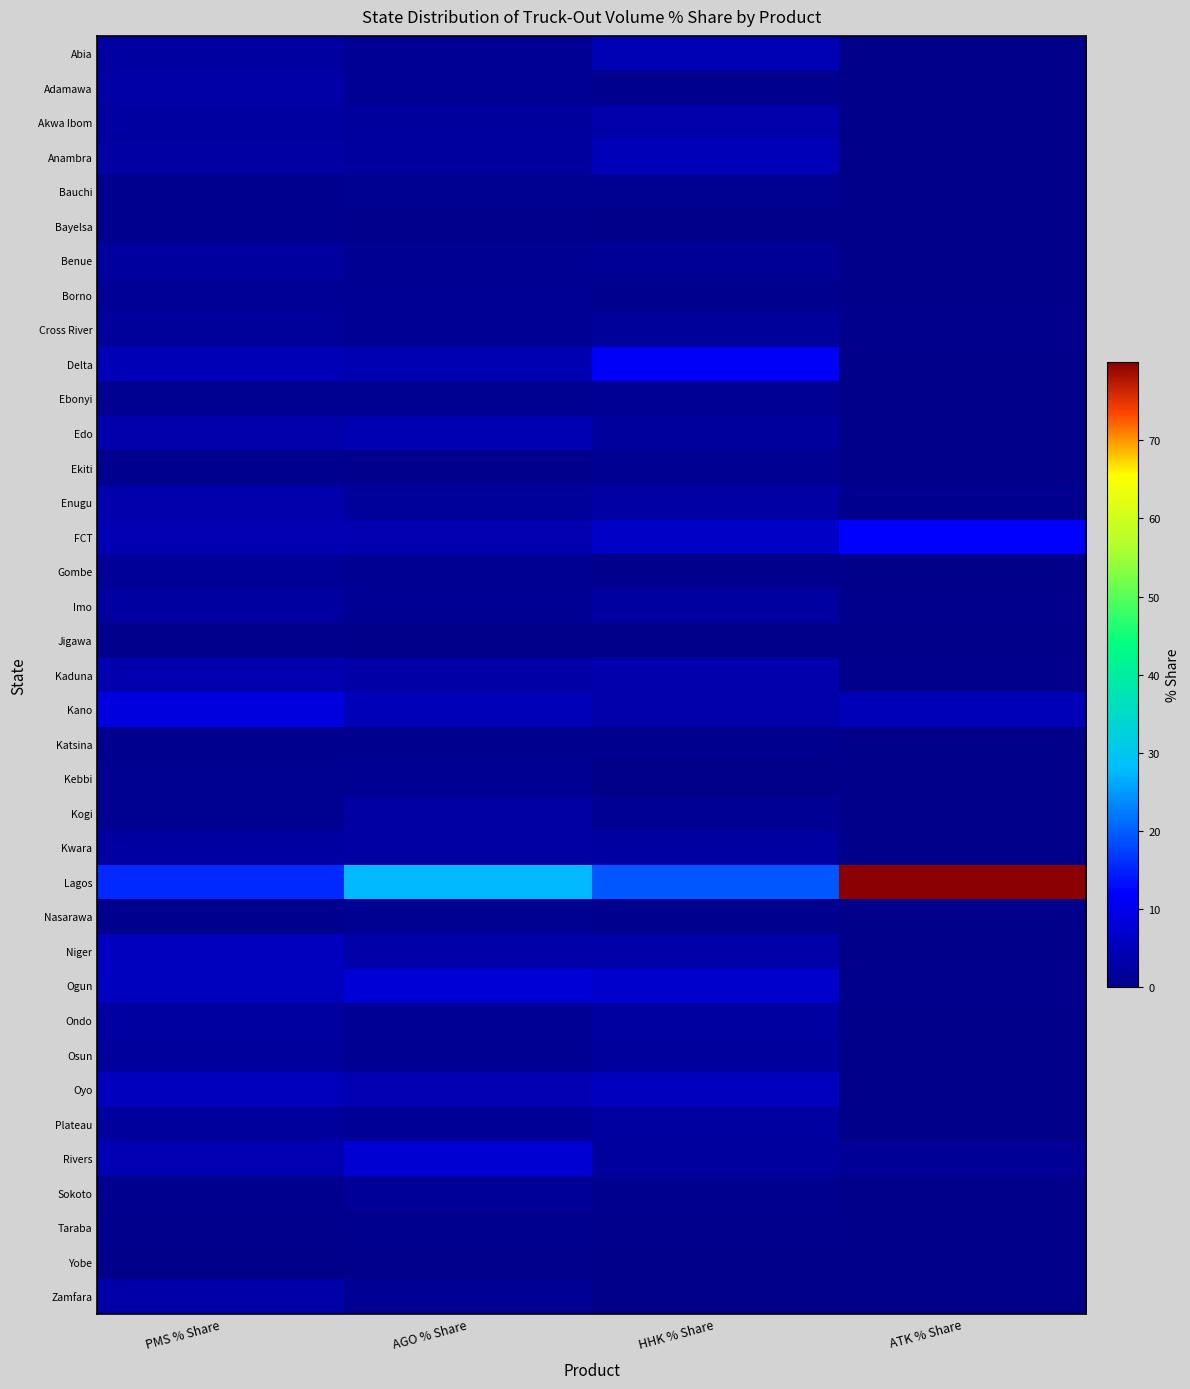

Reading left to right, what are all the values shown in this chart?

Abia: PMS % Share=2.4	AGO % Share=1.1	HHK % Share=4.5	ATK % Share=0.0
Adamawa: PMS % Share=2.9	AGO % Share=1.2	HHK % Share=0.6	ATK % Share=0.0
Akwa Ibom: PMS % Share=2.2	AGO % Share=1.9	HHK % Share=3.4	ATK % Share=0.1
Anambra: PMS % Share=2.5	AGO % Share=2.1	HHK % Share=5.0	ATK % Share=0.0
Bauchi: PMS % Share=0.4	AGO % Share=0.8	HHK % Share=0.7	ATK % Share=0.0
Bayelsa: PMS % Share=0.5	AGO % Share=0.2	HHK % Share=0.0	ATK % Share=0.0
Benue: PMS % Share=2.2	AGO % Share=0.9	HHK % Share=1.3	ATK % Share=0.0
Borno: PMS % Share=1.3	AGO % Share=1.0	HHK % Share=0.5	ATK % Share=0.0
Cross River: PMS % Share=1.6	AGO % Share=1.1	HHK % Share=1.7	ATK % Share=0.3
Delta: PMS % Share=4.6	AGO % Share=4.3	HHK % Share=11.6	ATK % Share=0.1
Ebonyi: PMS % Share=0.6	AGO % Share=0.7	HHK % Share=1.1	ATK % Share=0.0
Edo: PMS % Share=3.3	AGO % Share=4.3	HHK % Share=2.0	ATK % Share=0.1
Ekiti: PMS % Share=0.5	AGO % Share=0.3	HHK % Share=0.8	ATK % Share=0.0
Enugu: PMS % Share=3.5	AGO % Share=1.8	HHK % Share=2.7	ATK % Share=0.4
FCT: PMS % Share=4.1	AGO % Share=4.0	HHK % Share=6.4	ATK % Share=12.0
Gombe: PMS % Share=1.4	AGO % Share=0.8	HHK % Share=0.2	ATK % Share=0.0
Imo: PMS % Share=2.2	AGO % Share=1.2	HHK % Share=2.3	ATK % Share=0.2
Jigawa: PMS % Share=0.2	AGO % Share=0.1	HHK % Share=0.1	ATK % Share=0.0
Kaduna: PMS % Share=3.8	AGO % Share=2.9	HHK % Share=3.5	ATK % Share=0.2
Kano: PMS % Share=8.6	AGO % Share=5.0	HHK % Share=3.4	ATK % Share=4.8
Katsina: PMS % Share=0.4	AGO % Share=0.6	HHK % Share=0.3	ATK % Share=0.1
Kebbi: PMS % Share=0.7	AGO % Share=0.9	HHK % Share=0.1	ATK % Share=0.0
Kogi: PMS % Share=0.6	AGO % Share=2.6	HHK % Share=1.0	ATK % Share=0.0
Kwara: PMS % Share=2.5	AGO % Share=2.6	HHK % Share=2.2	ATK % Share=0.0
Lagos: PMS % Share=15.5	AGO % Share=27.6	HHK % Share=19.3	ATK % Share=80.0
Nasarawa: PMS % Share=0.6	AGO % Share=0.7	HHK % Share=0.4	ATK % Share=0.0
Niger: PMS % Share=5.4	AGO % Share=3.2	HHK % Share=3.3	ATK % Share=0.0
Ogun: PMS % Share=5.5	AGO % Share=7.9	HHK % Share=6.8	ATK % Share=0.2
Ondo: PMS % Share=2.5	AGO % Share=1.2	HHK % Share=2.3	ATK % Share=0.0
Osun: PMS % Share=1.9	AGO % Share=0.9	HHK % Share=1.9	ATK % Share=0.0
Oyo: PMS % Share=5.3	AGO % Share=4.1	HHK % Share=5.4	ATK % Share=0.0
Plateau: PMS % Share=1.9	AGO % Share=1.3	HHK % Share=2.5	ATK % Share=0.0
Rivers: PMS % Share=4.1	AGO % Share=7.5	HHK % Share=2.1	ATK % Share=1.3
Sokoto: PMS % Share=0.4	AGO % Share=1.4	HHK % Share=0.5	ATK % Share=0.0
Taraba: PMS % Share=0.3	AGO % Share=0.4	HHK % Share=0.2	ATK % Share=0.0
Yobe: PMS % Share=0.1	AGO % Share=0.2	HHK % Share=0.0	ATK % Share=0.0
Zamfara: PMS % Share=3.2	AGO % Share=1.1	HHK % Share=0.1	ATK % Share=0.0